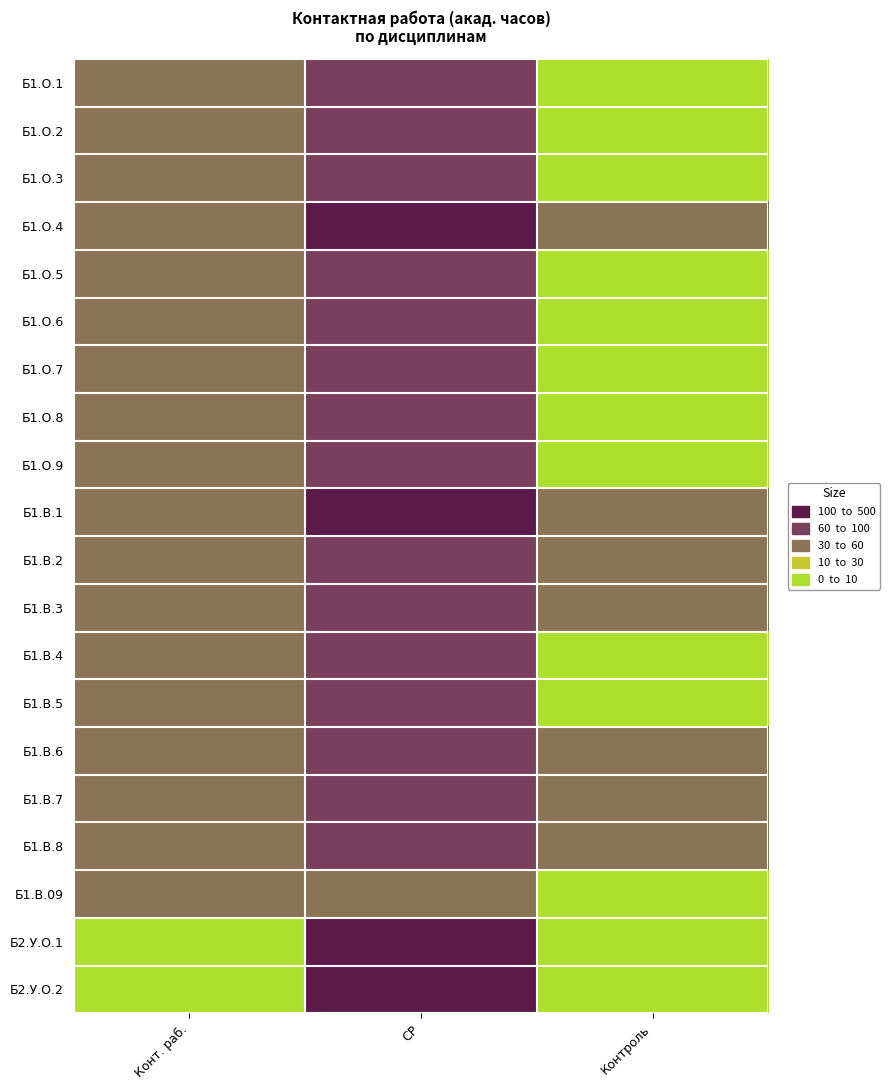

What is the spread (max minus min) of values at СР?

364